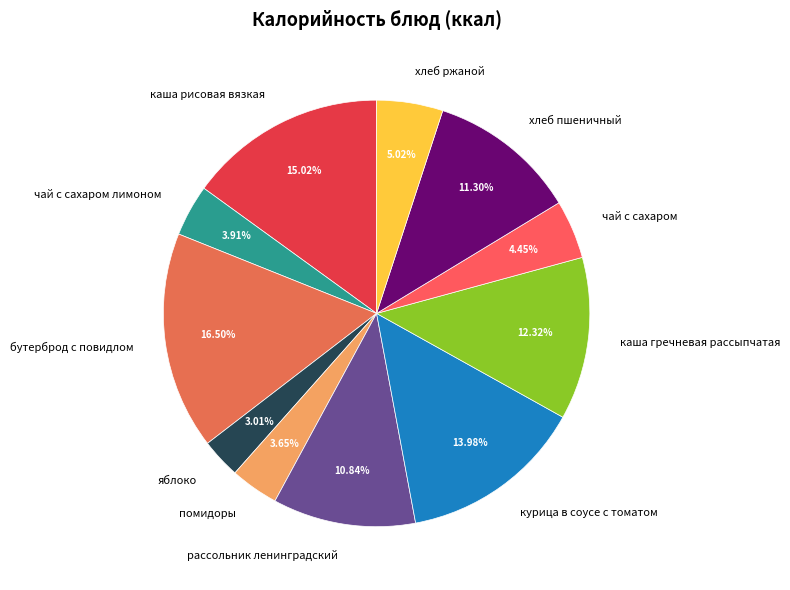

Count the number of slices in the pie.

11